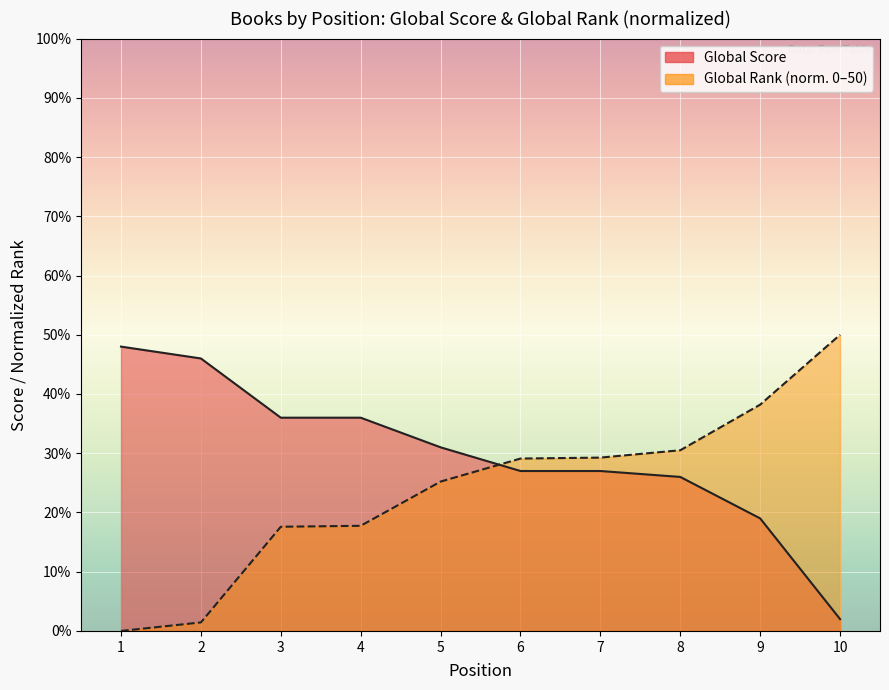

Reading left to right, list all the values displayed in this chart.

Global Score: 1=48.0	2=46.0	3=36.0	4=36.0	5=31.0	6=27.0	7=27.0	8=26.0	9=19.0	10=2.0
Global Rank (scaled): 1=0.0	2=1.4	3=17.6	4=17.7	5=25.2	6=29.1	7=29.3	8=30.5	9=38.2	10=50.0